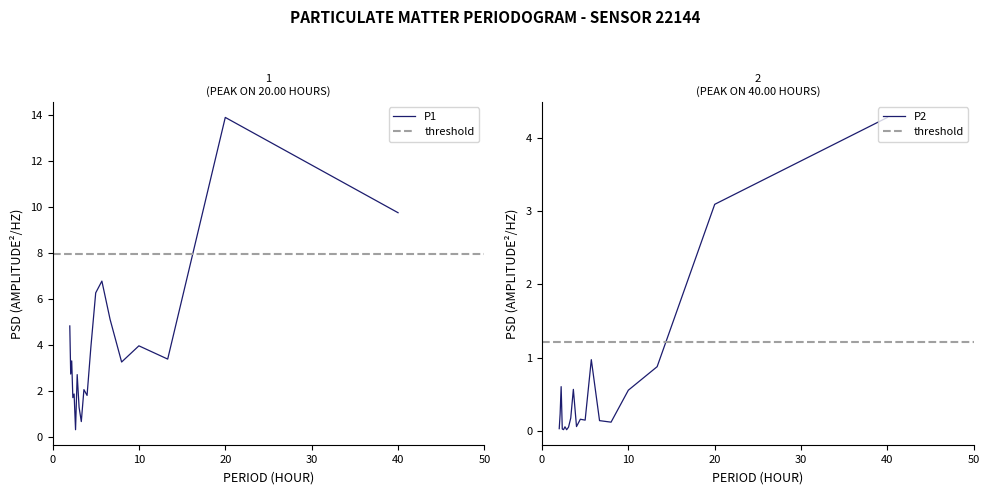

What is the maximum value for P1?

13.9